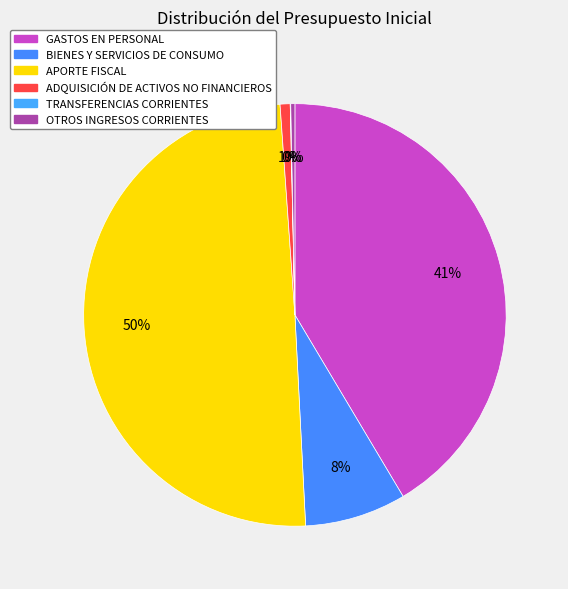

Which category has the smallest portion of the pie?

TRANSFERENCIAS CORRIENTES